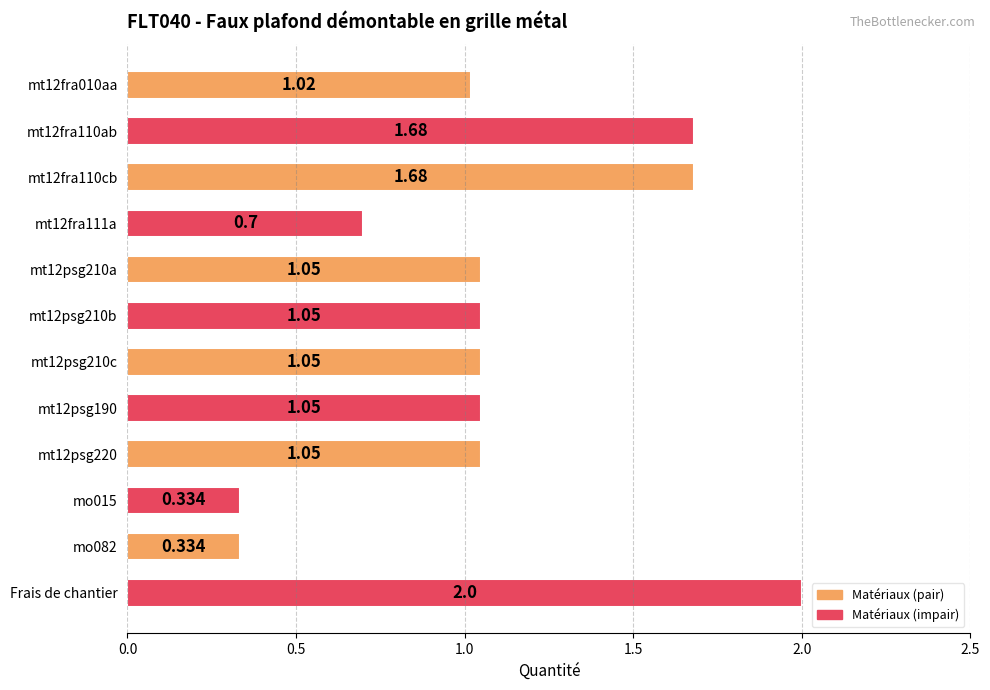

Count the number of values greater than 1.

9